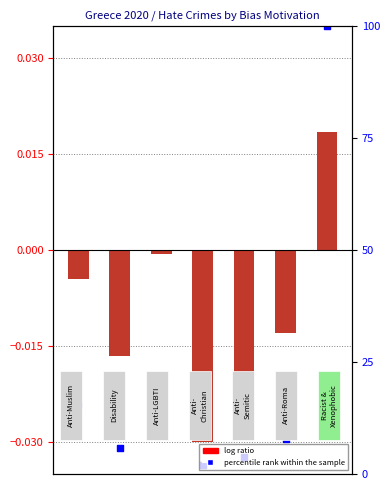

Is the value of log ratio at 4 greater than the value of percentile rank within the sample at 8?

No